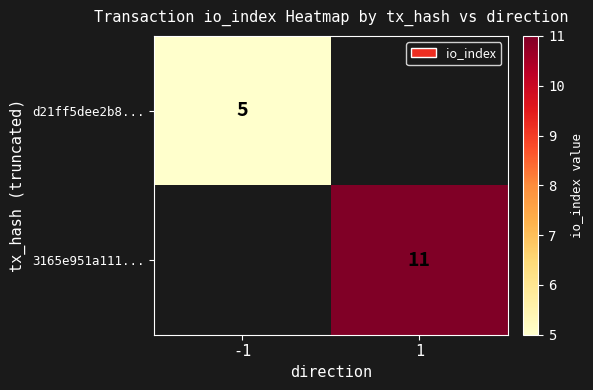

Is it true that d21ff5dee2b8... equals 3 at -1?

False